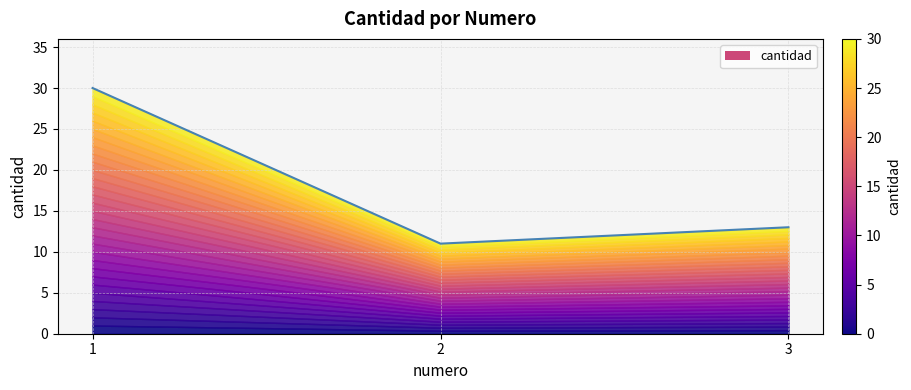

What is the difference between the values at 1 and 2?

19